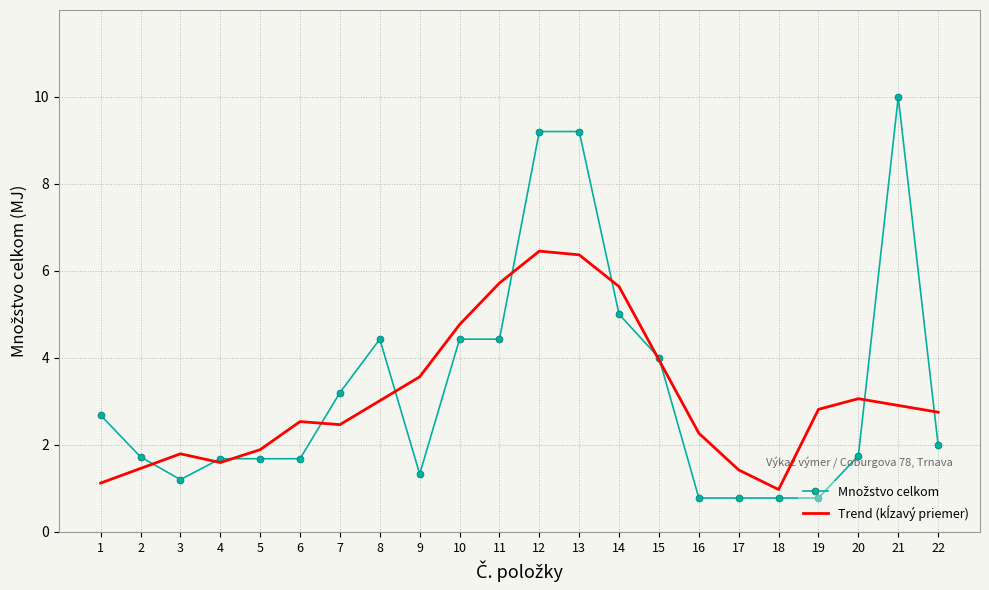

What is the total value across all series at 21?

12.9